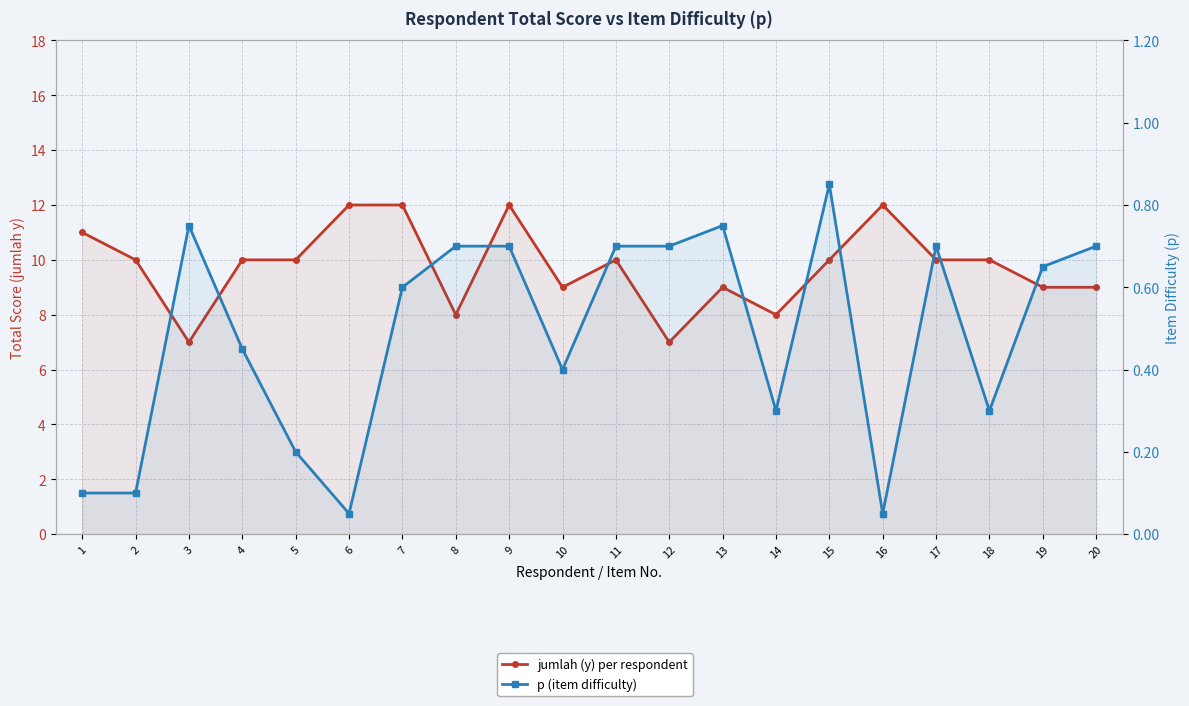

How many jumlah (y) per respondent values are between 9 and 11?

12